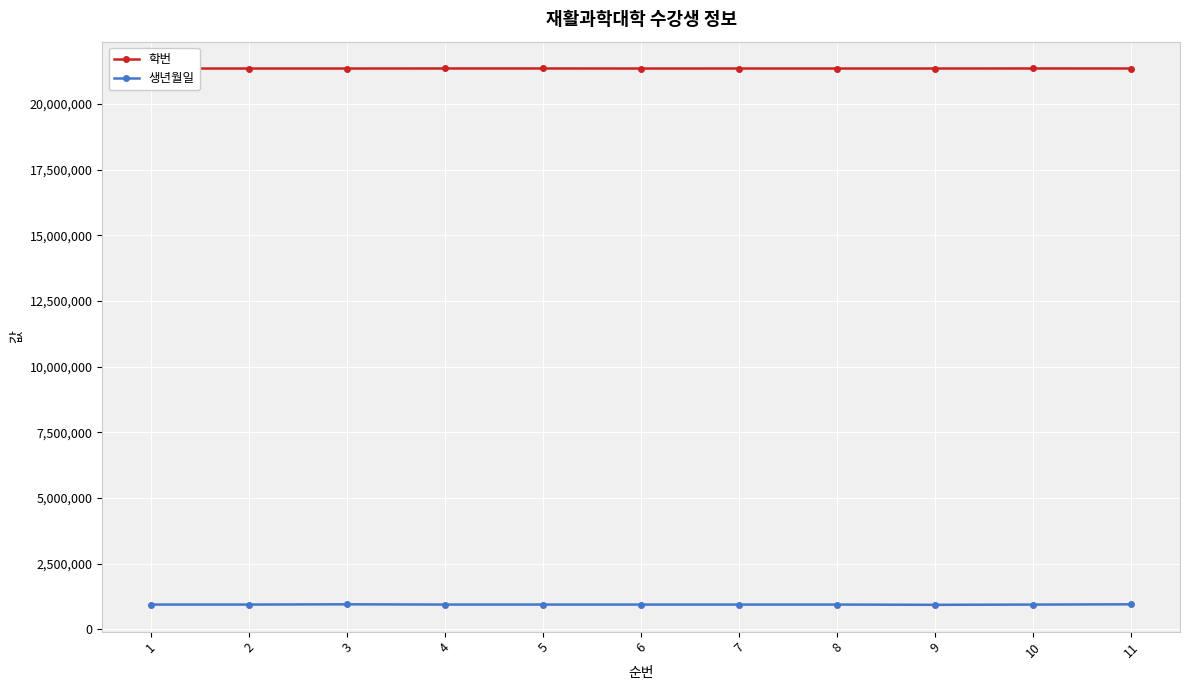

Rank the series by their average value, from lowest to highest.

생년월일, 학번